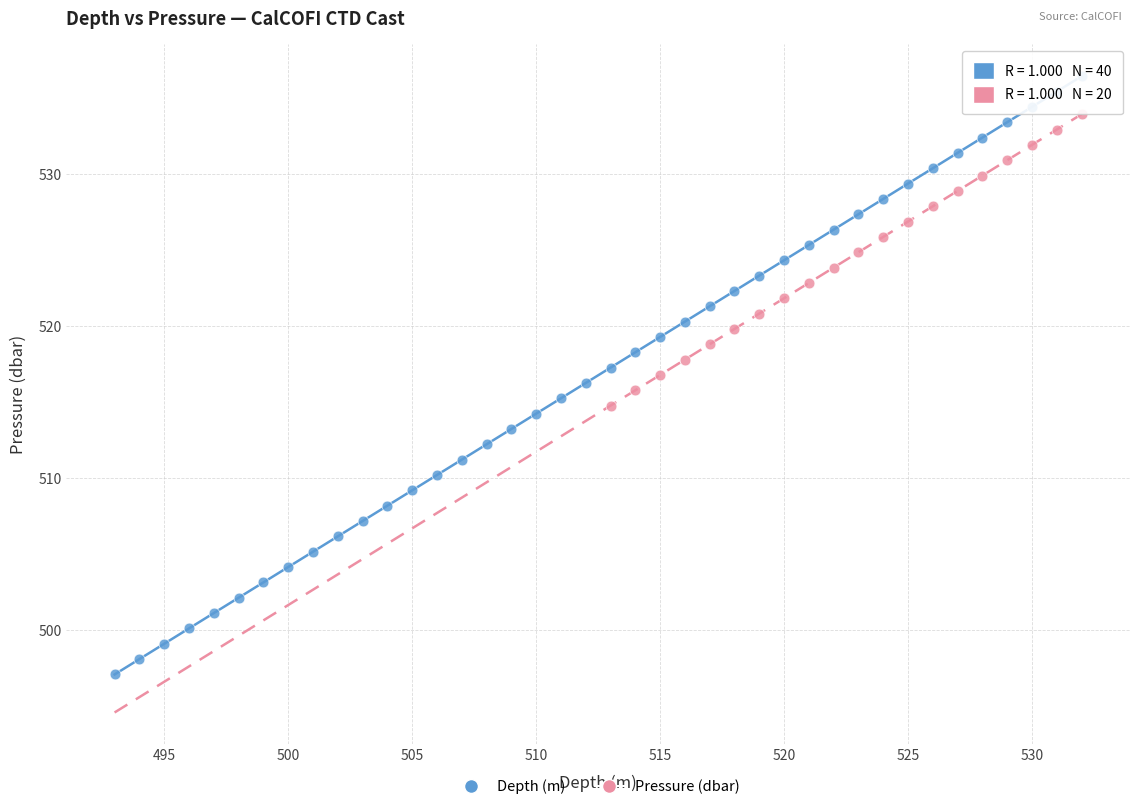

Which series reaches the minimum Y coordinate?

Depth (m)